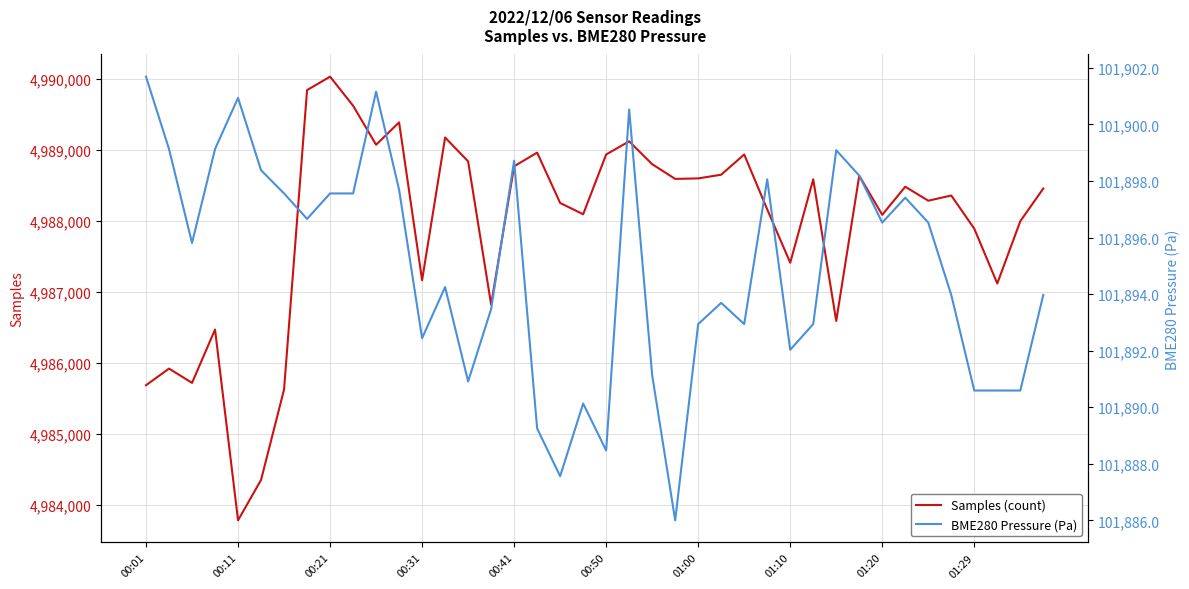

At which label does Samples (count) reach its peak?

00:21